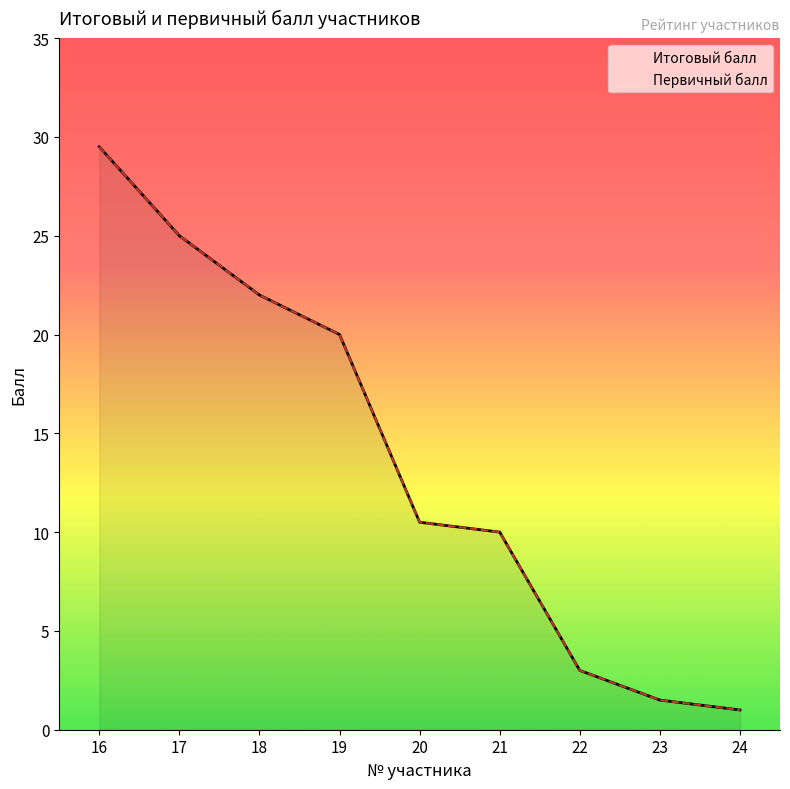

At which label does Итоговый балл reach its peak?

16